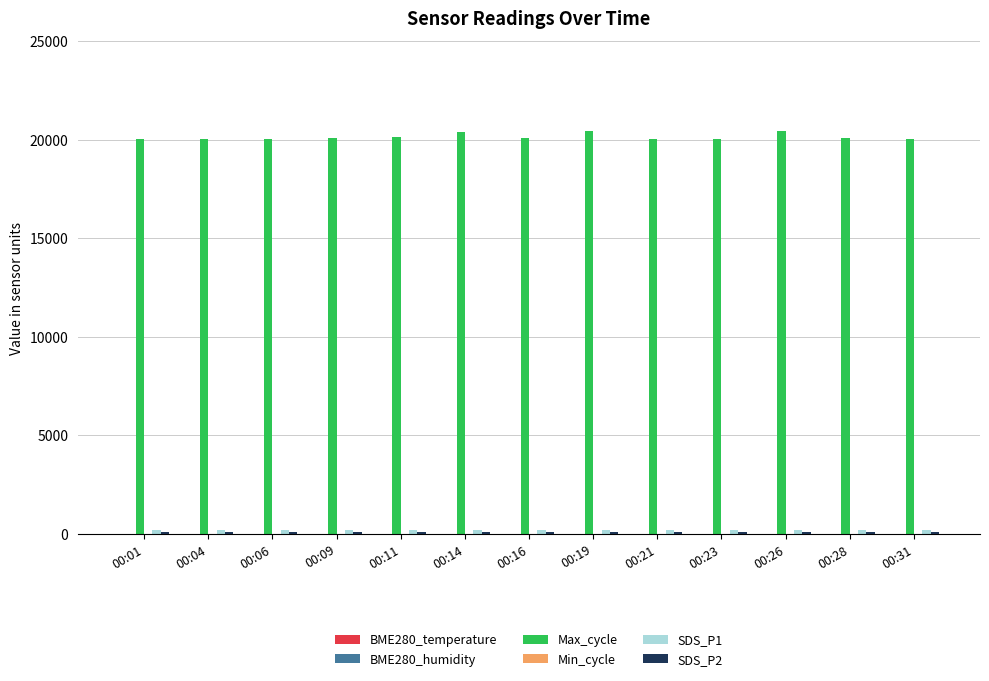

Which series has the largest total across all categories?

Max_cycle